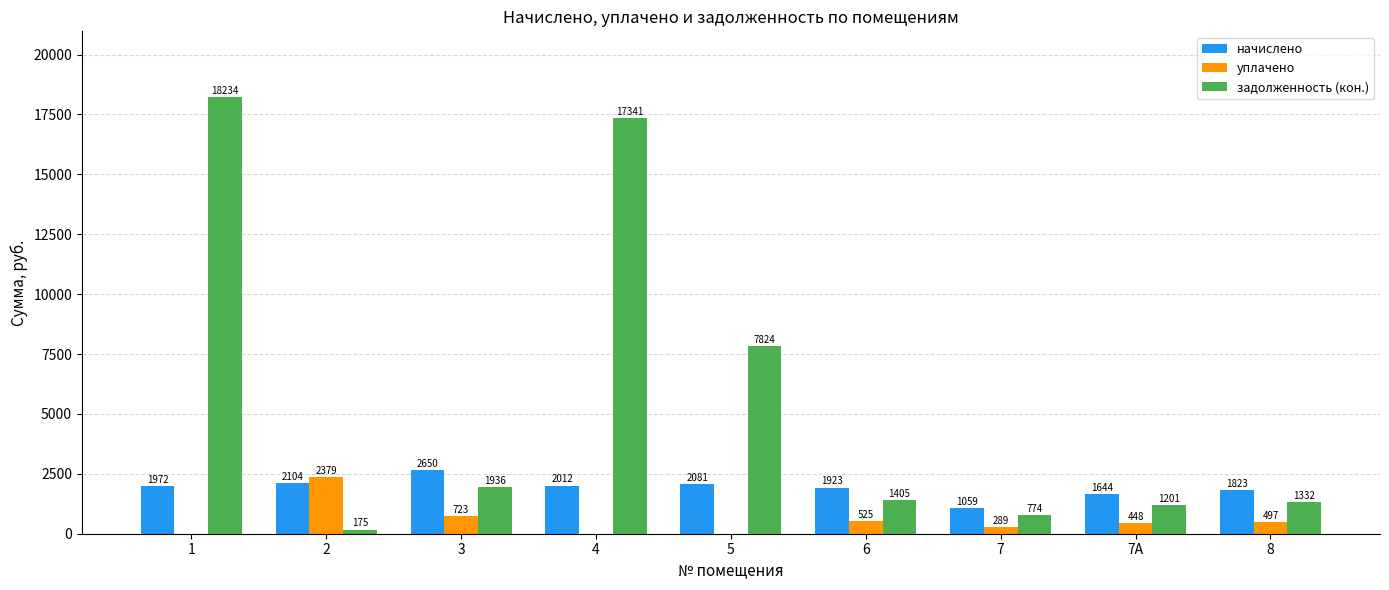

How many data points in уплачено are above 448?

5